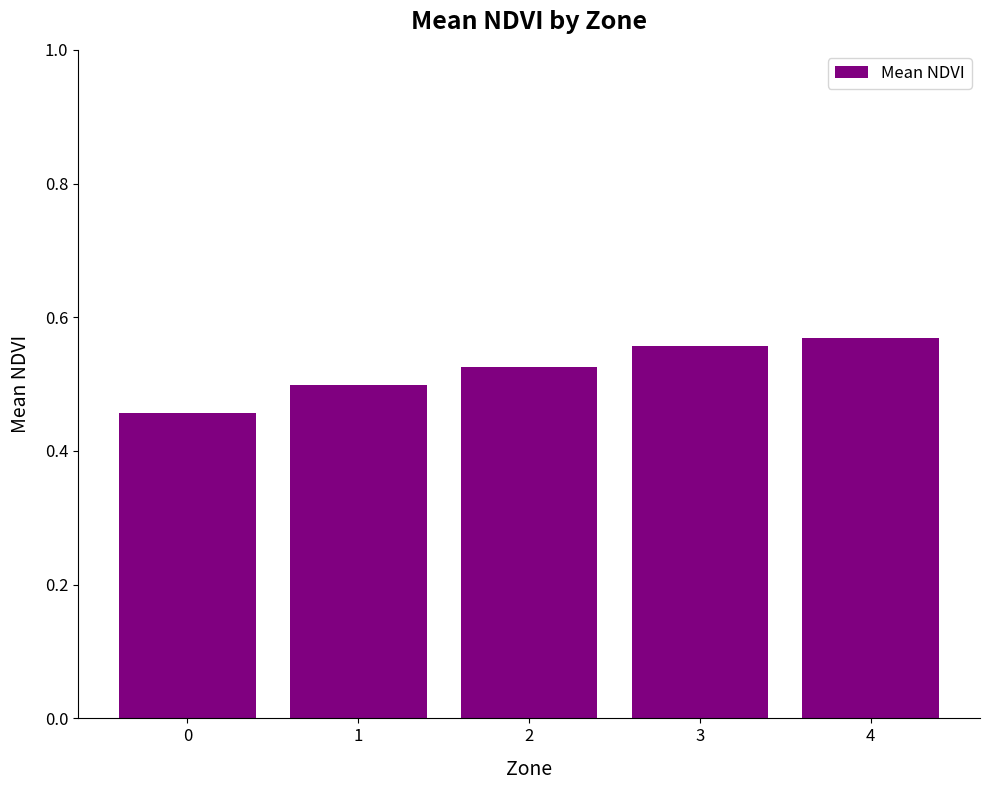

Does the chart contain stacked bars?

No